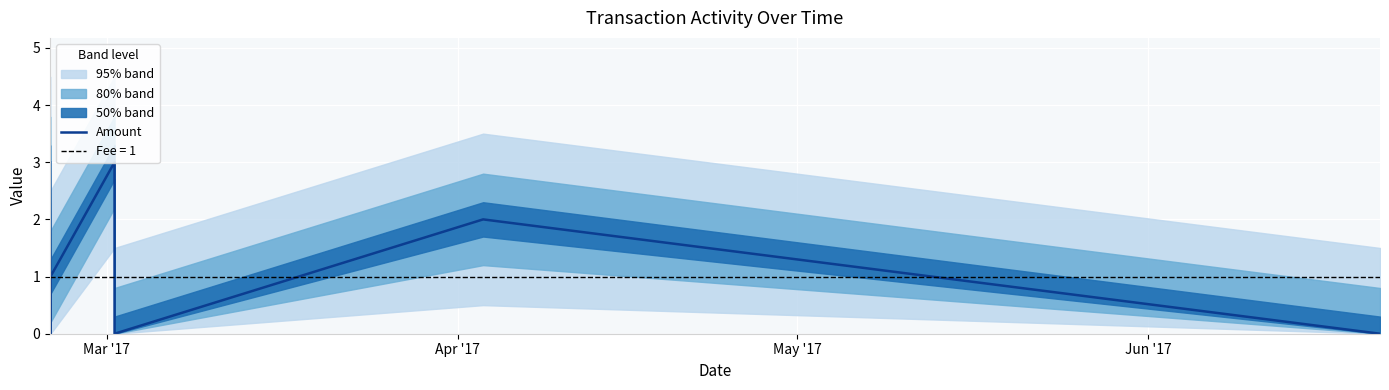

How many categories are shown in the chart?

7